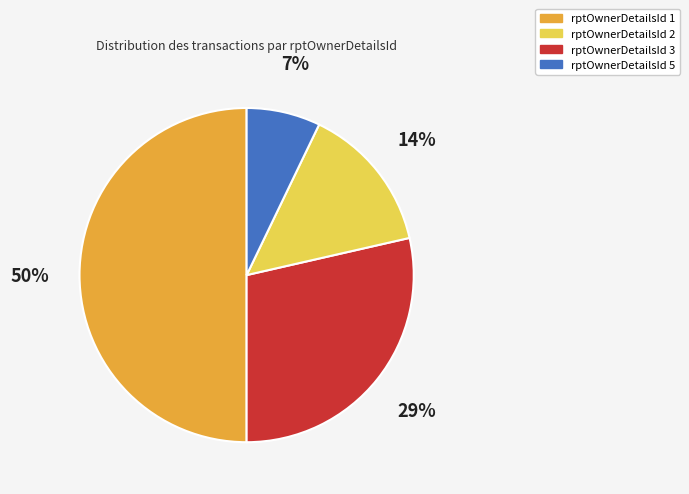

To the nearest percent, what is the average slice percentage?

25%